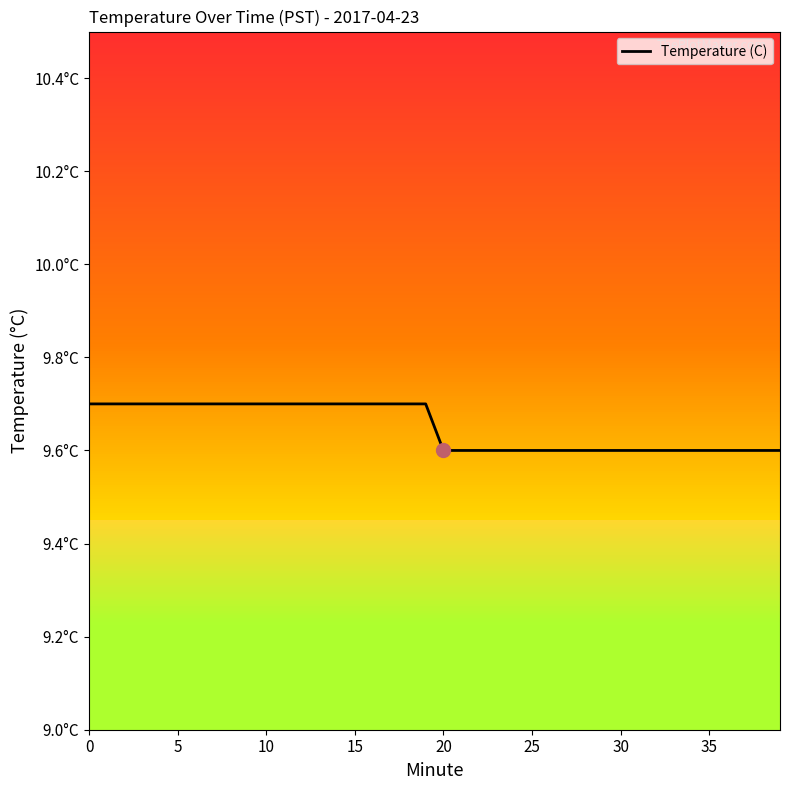

How many lines are shown in the chart?

1